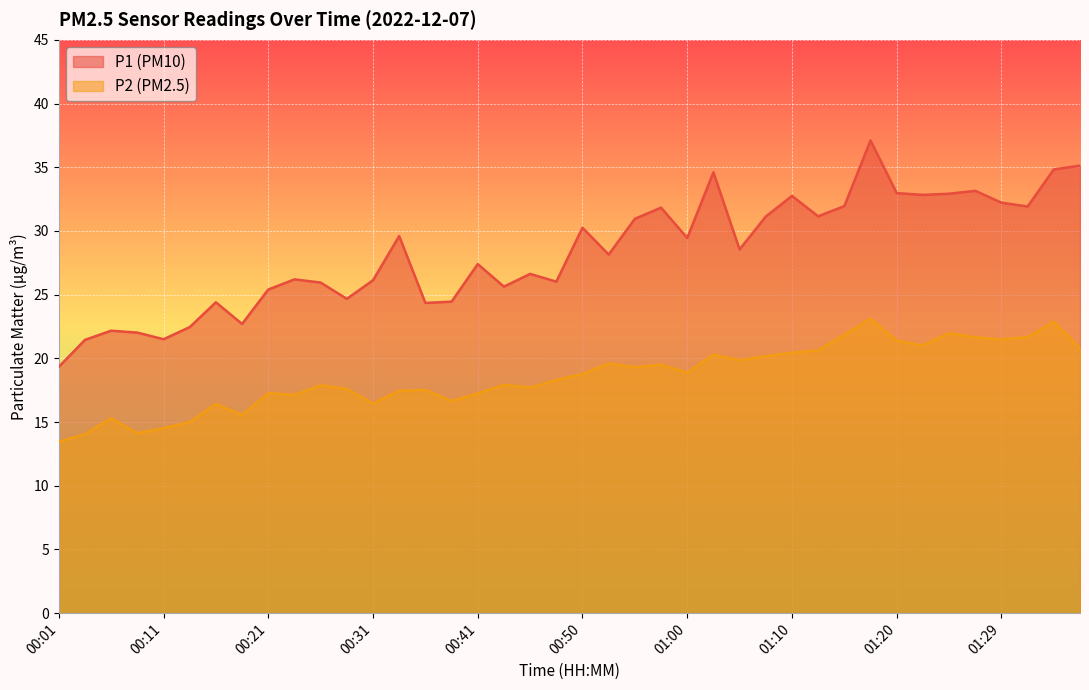

At which label does P1 reach its peak?

01:17